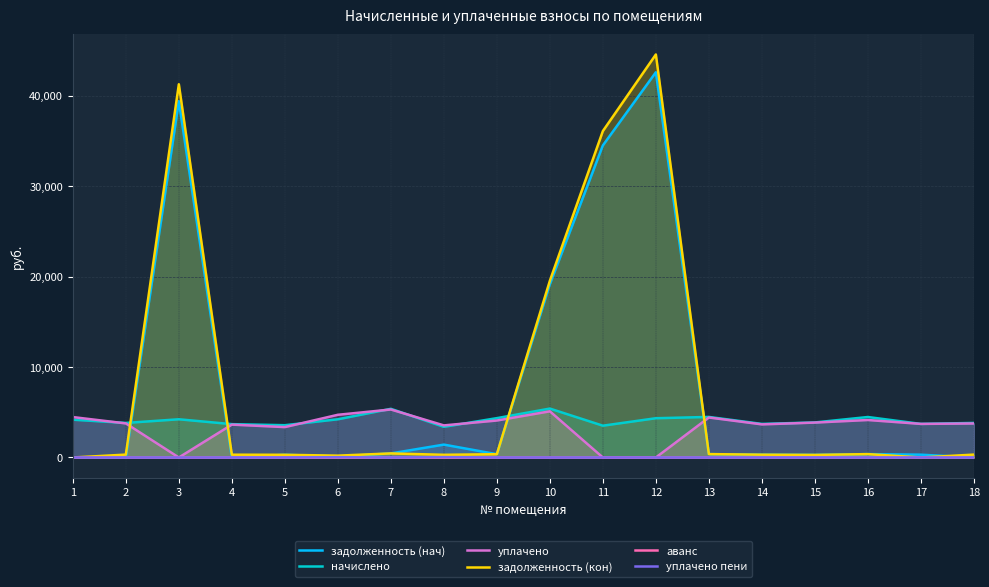

True or false: аванс and уплачено пени intersect in this chart.

False